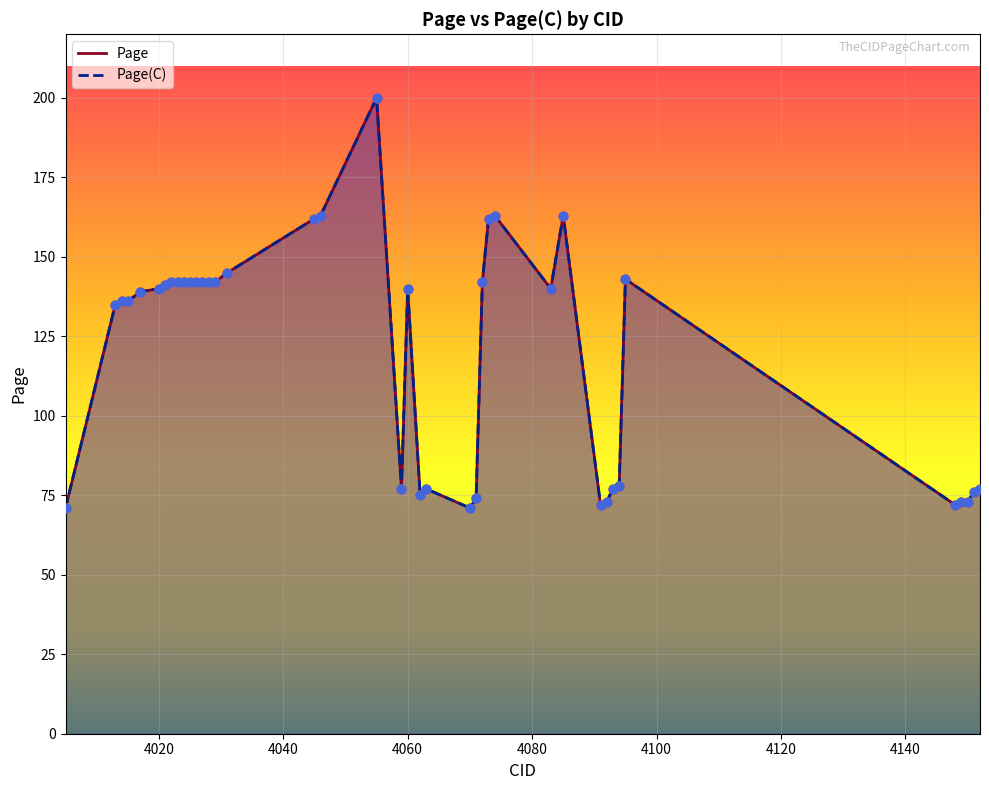

What is the total value across all series at 4071?

148